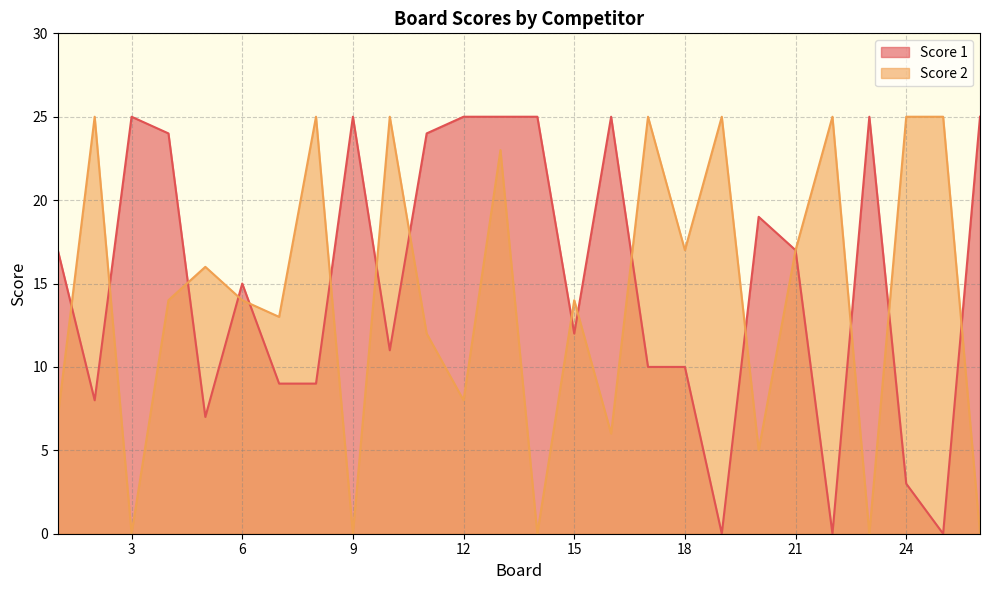

Reading left to right, what are all the values shown in this chart?

Score 1: 1=17	2=8	3=25	4=24	5=7	6=15	7=9	8=9	9=25	10=11	11=24	12=25	13=25	14=25	15=12	16=25	17=10	18=10	19=0	20=19	21=17	22=0	23=25	24=3	25=0	26=25
Score 2: 1=7	2=25	3=0	4=14	5=16	6=14	7=13	8=25	9=0	10=25	11=12	12=8	13=23	14=0	15=14	16=6	17=25	18=17	19=25	20=5	21=17	22=25	23=0	24=25	25=25	26=0